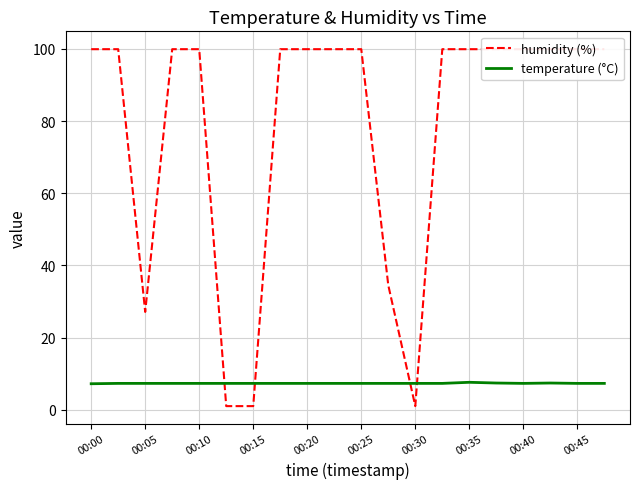

What is the greatest value displayed?

99.9